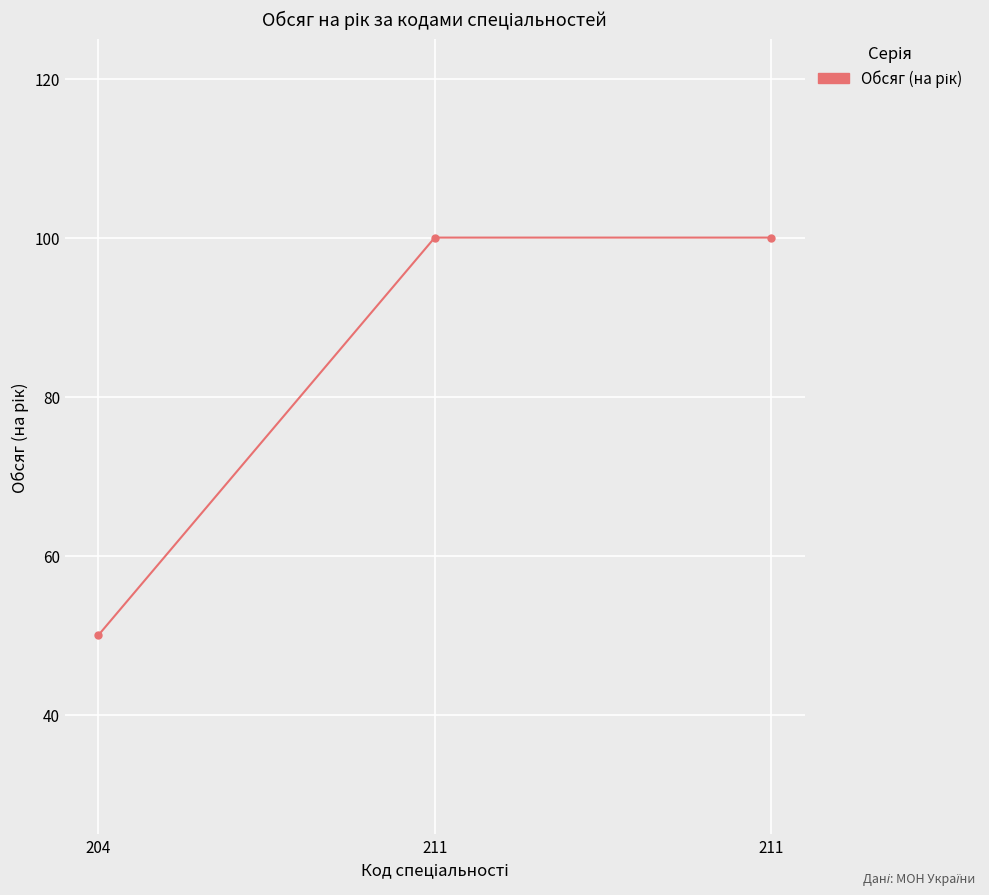

Is it true that the value at 211 is 100?

True